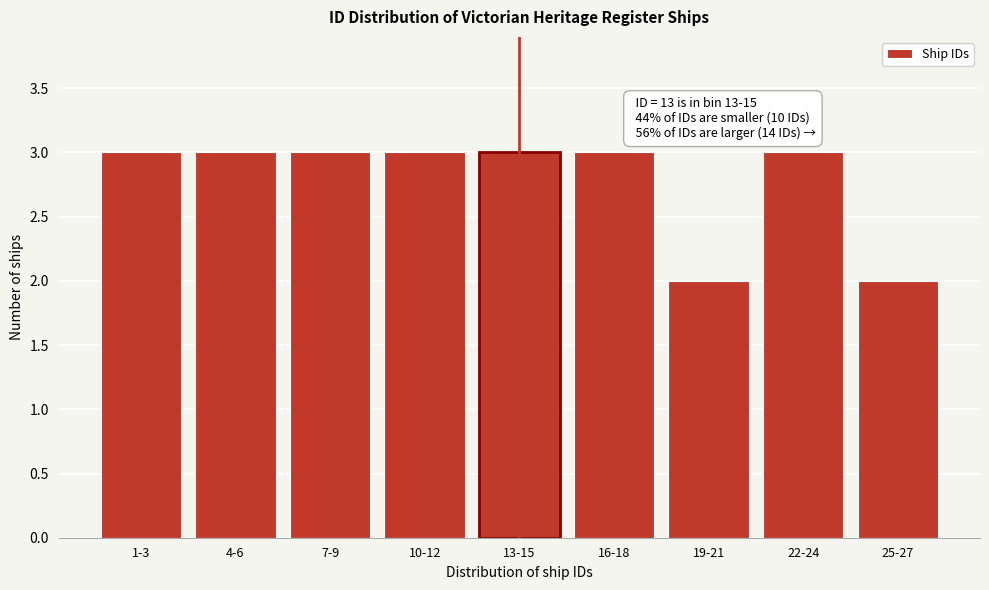

Reading left to right, extract all data points from this chart.

1-3=3	4-6=3	7-9=3	10-12=3	13-15=3	16-18=3	19-21=2	22-24=3	25-27=2